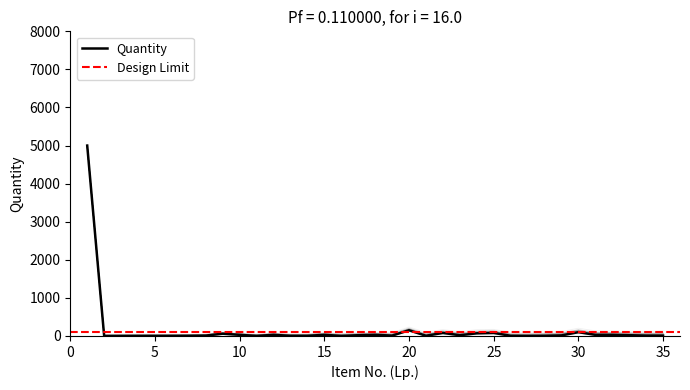

Is it true that the value at 7 is 5?

True